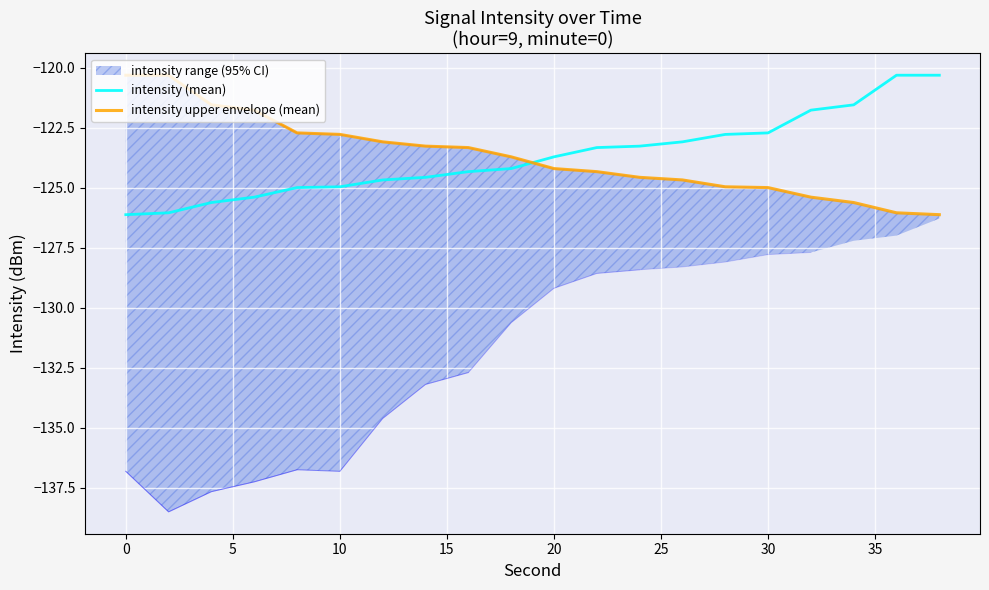

The value of intensity (mean) at 30 is -206.4. True or false?

False